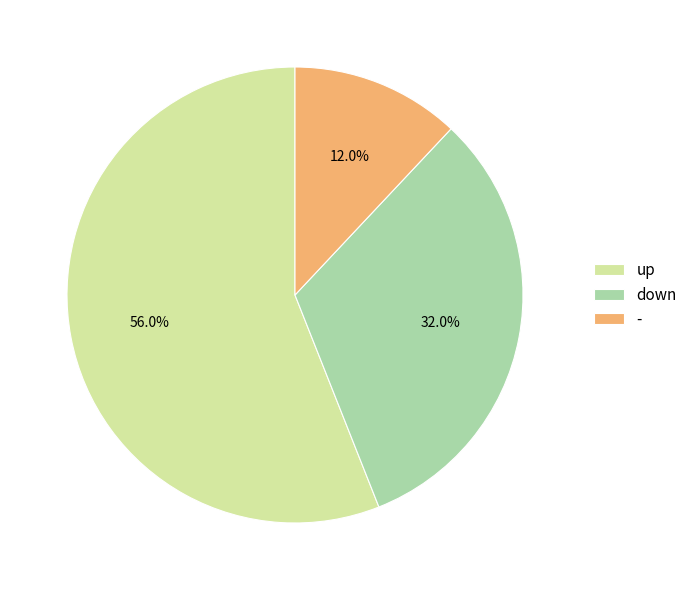

Rank the categories by value from highest to lowest.

up, down, -